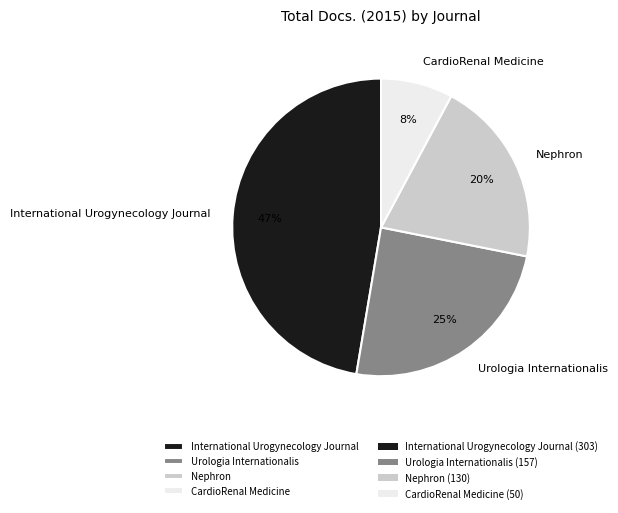

Count the number of slices in the pie.

4